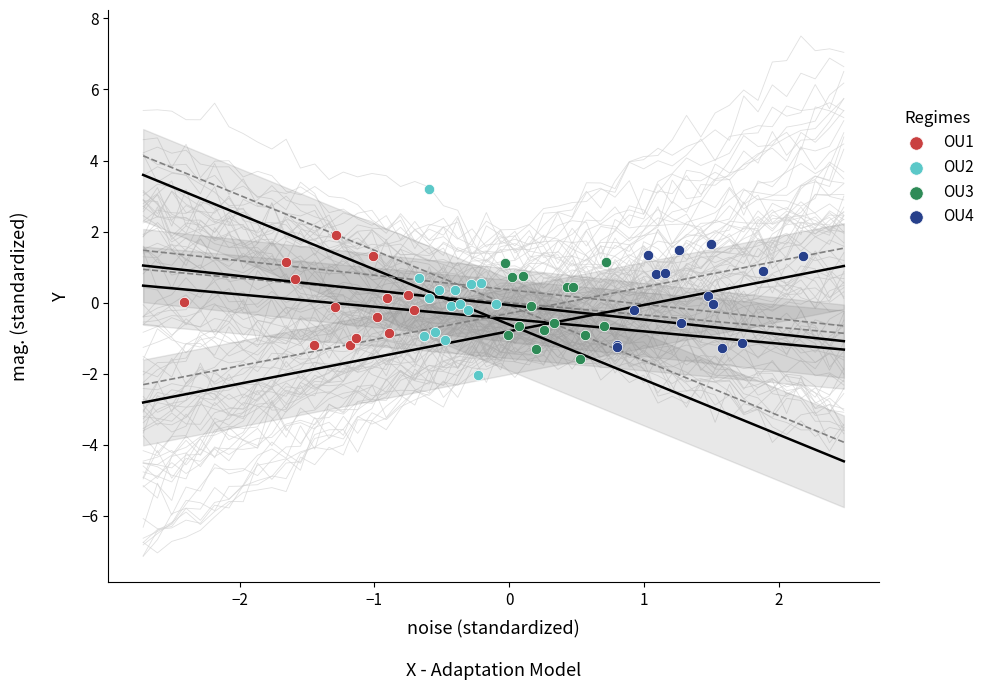

Which series has the widest spread of Y values?

OU2